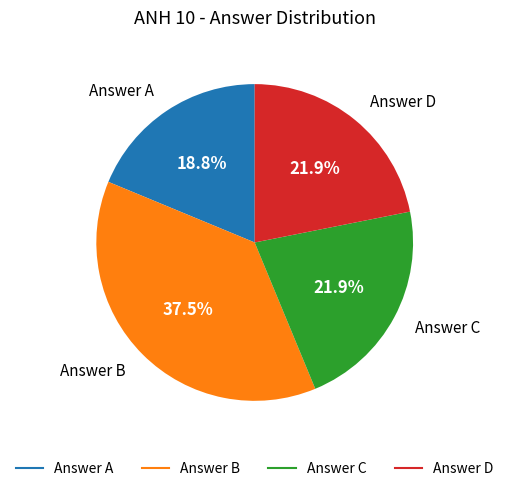

Is there any slice that represents more than half of the pie?

No